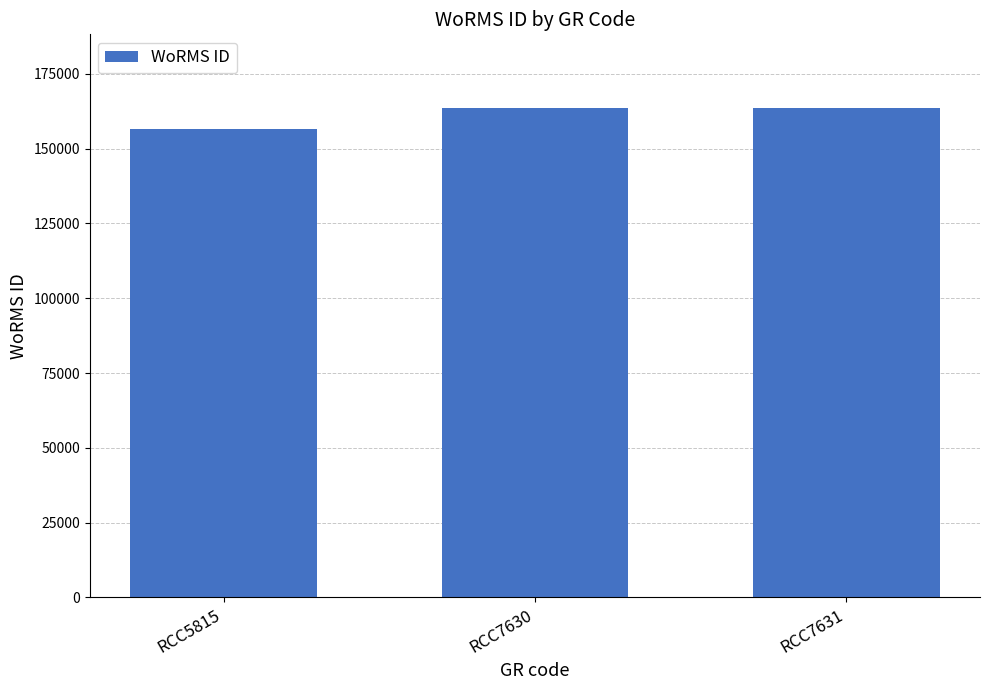

What is the sum of all values?

483890